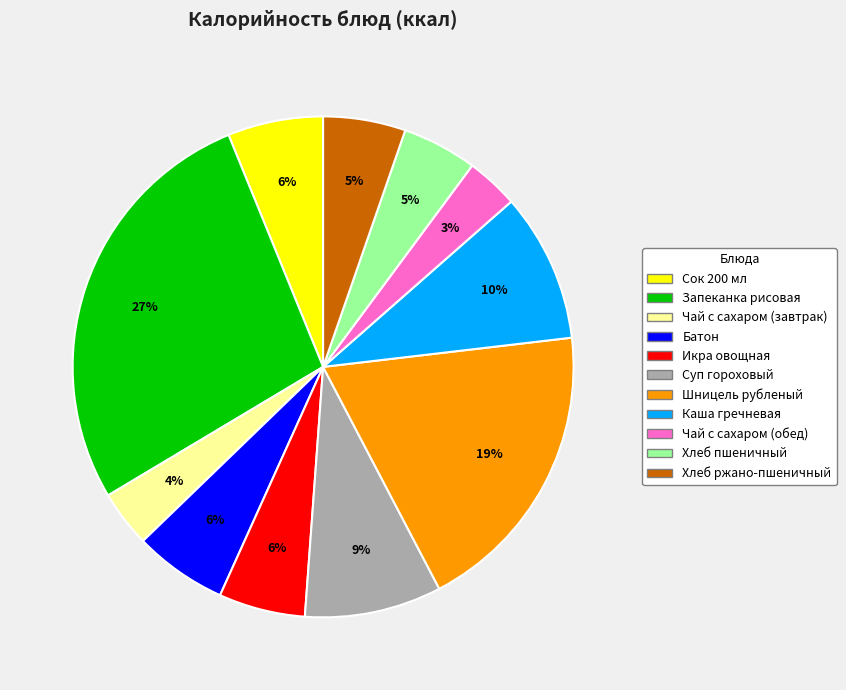

To the nearest percent, what is the difference between the largest and smallest slice percentages?

24%